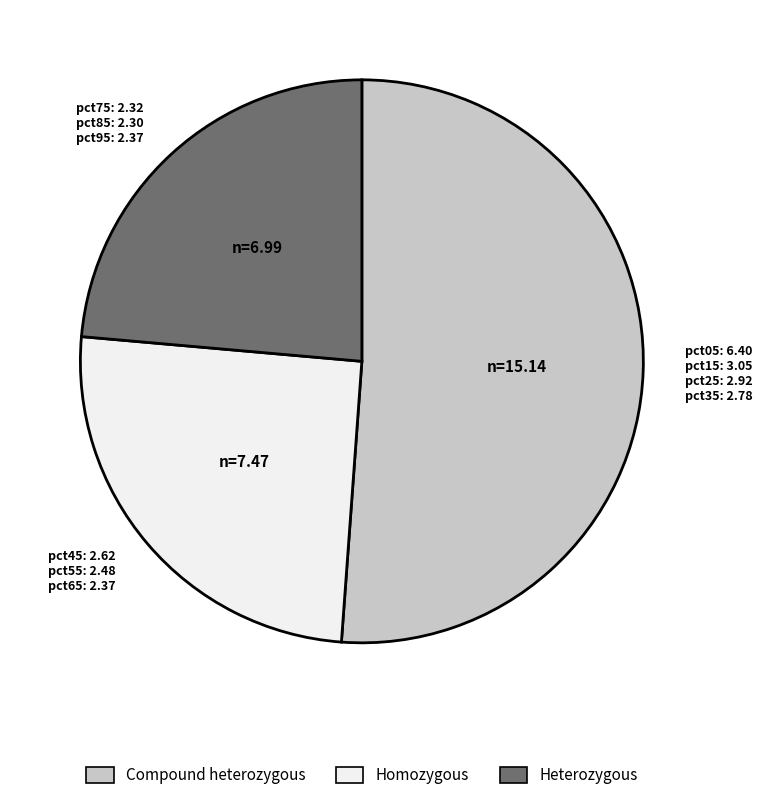

How many slices are in this pie chart?

3